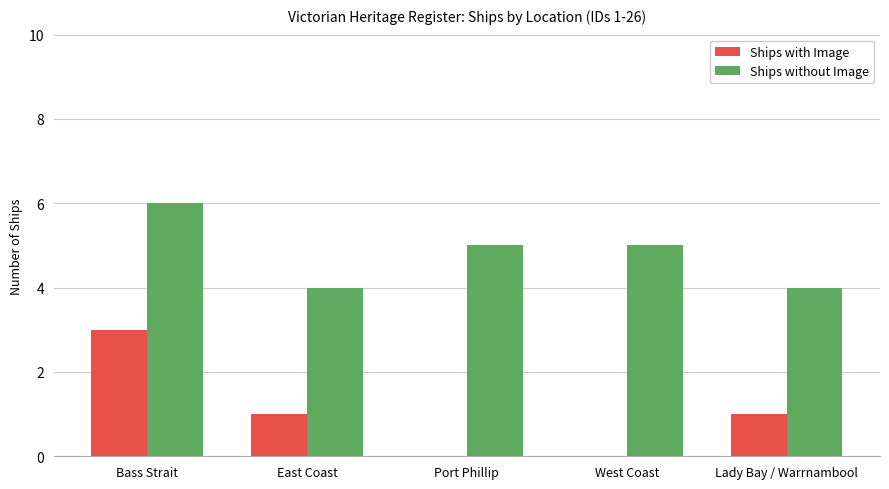

Reading right to left, transcribe all the data shown in this chart.

Ships with Image: 1	0	0	1	3
Ships without Image: 4	5	5	4	6